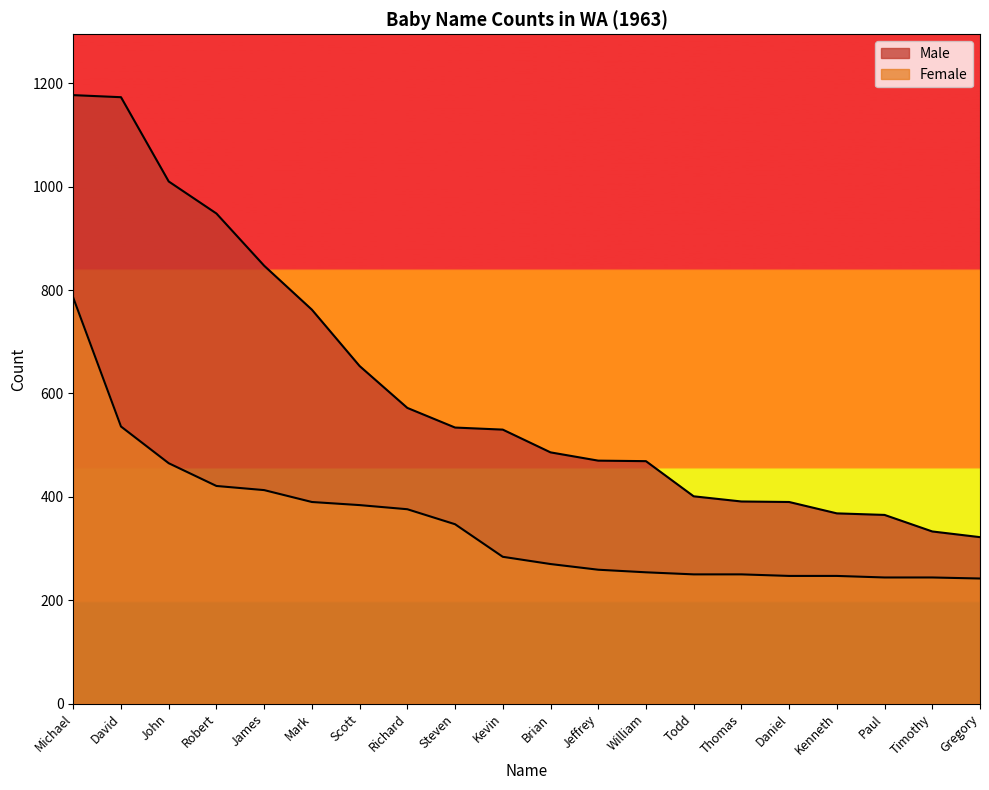

What is the difference between the highest and lowest values at Michael?

392